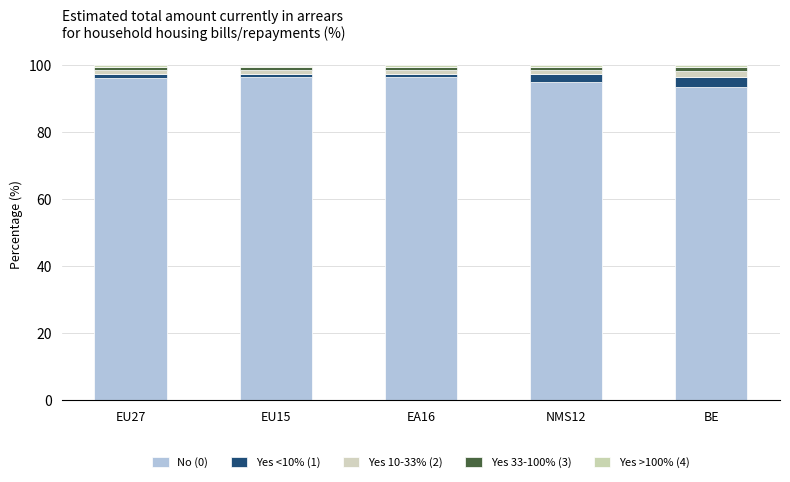

How many categories are shown in the chart?

5